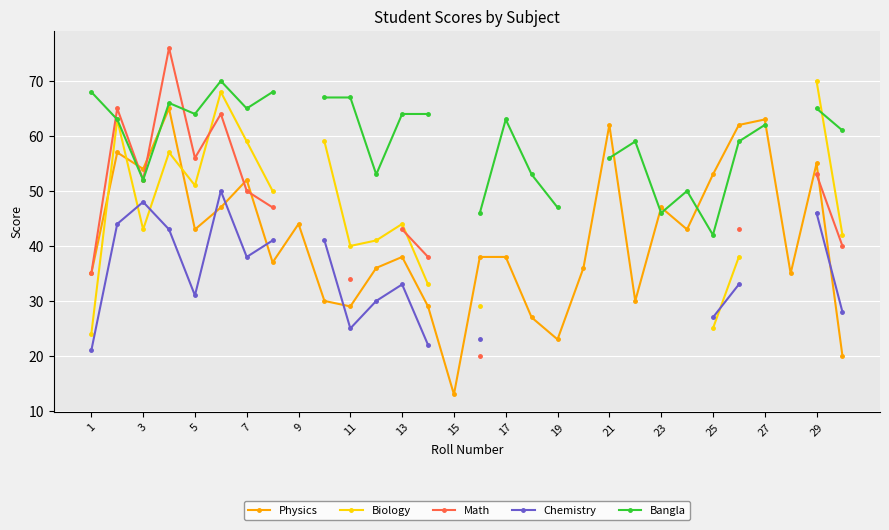

What is the highest value of the Physics series?

65